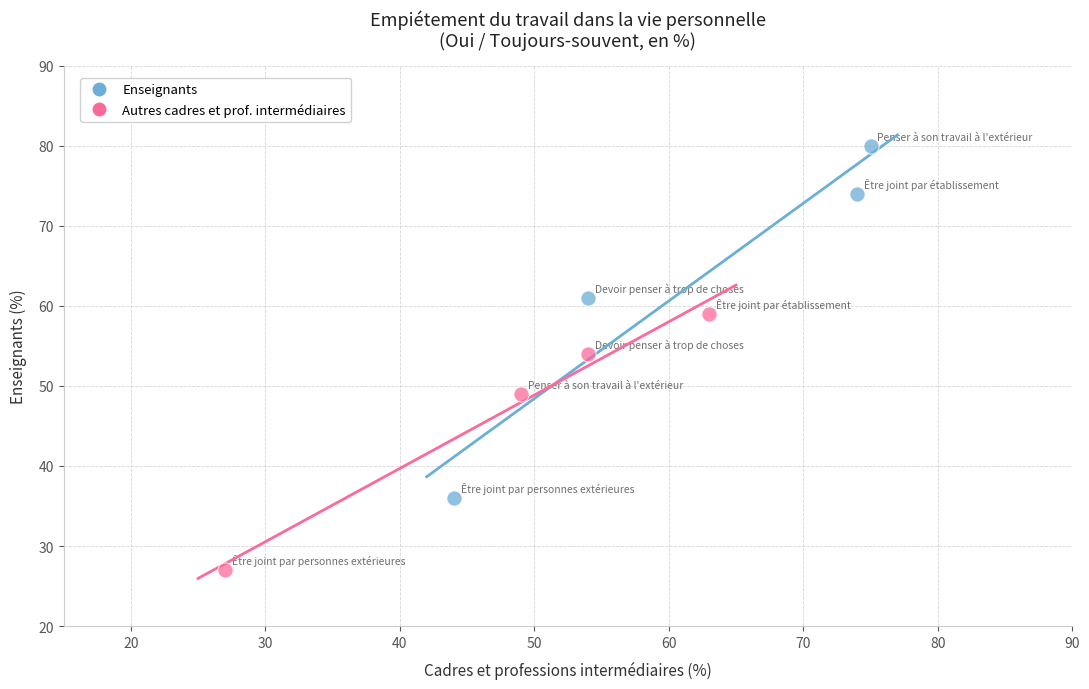

Which series reaches the minimum Y coordinate?

Autres cadres et prof. intermédiaires